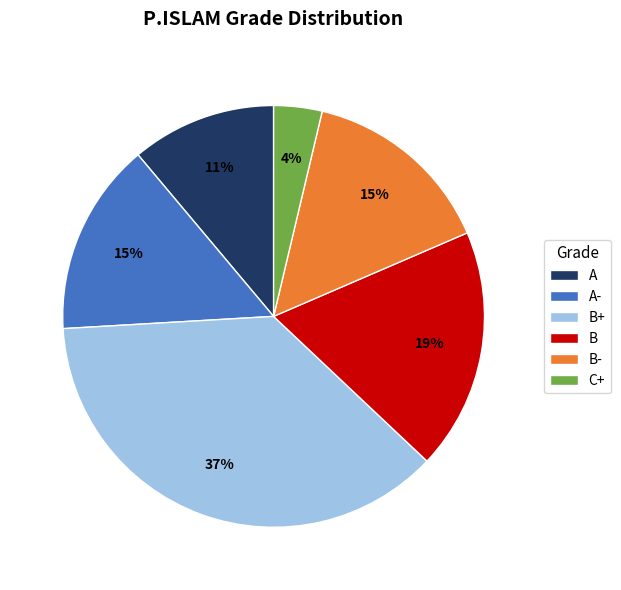

Combined, do C+ and B account for over 50%?

No